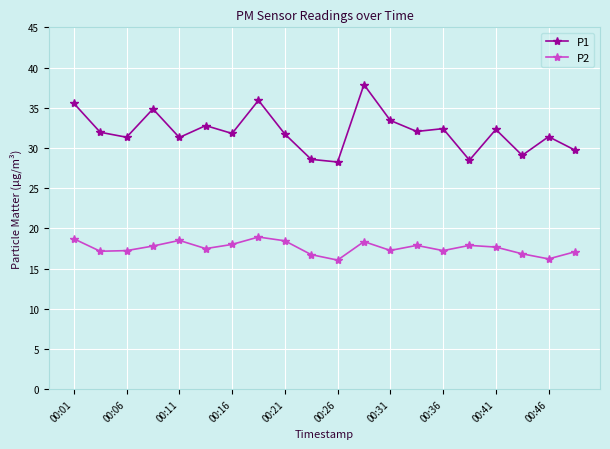

What is the maximum value shown in the chart?

37.9